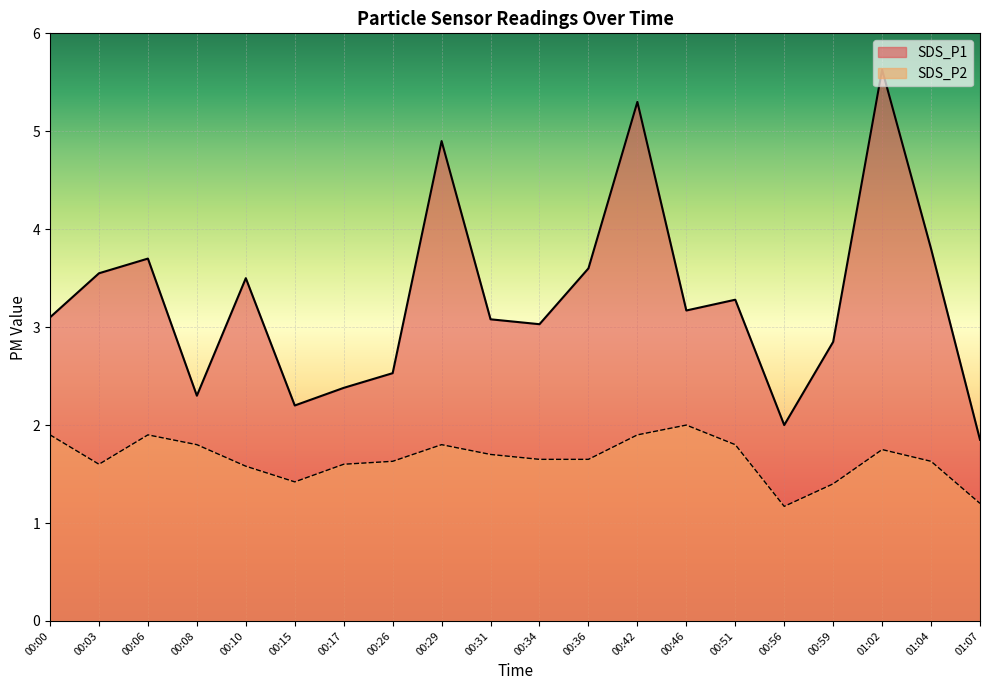

How many distinct data groups are displayed?

2